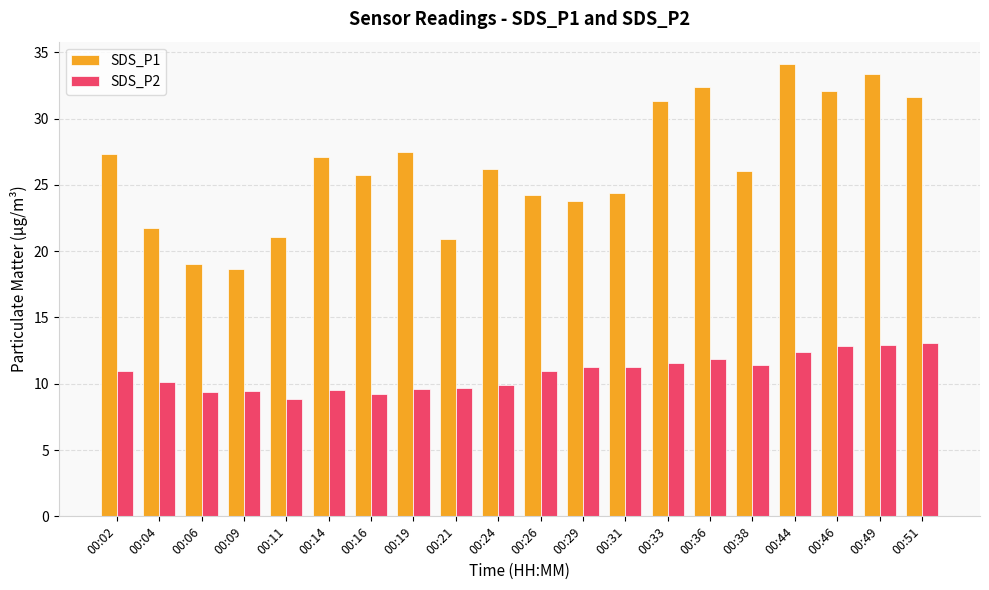

What is the sum of the SDS_P2 values at 00:38 and 00:33?

23.0